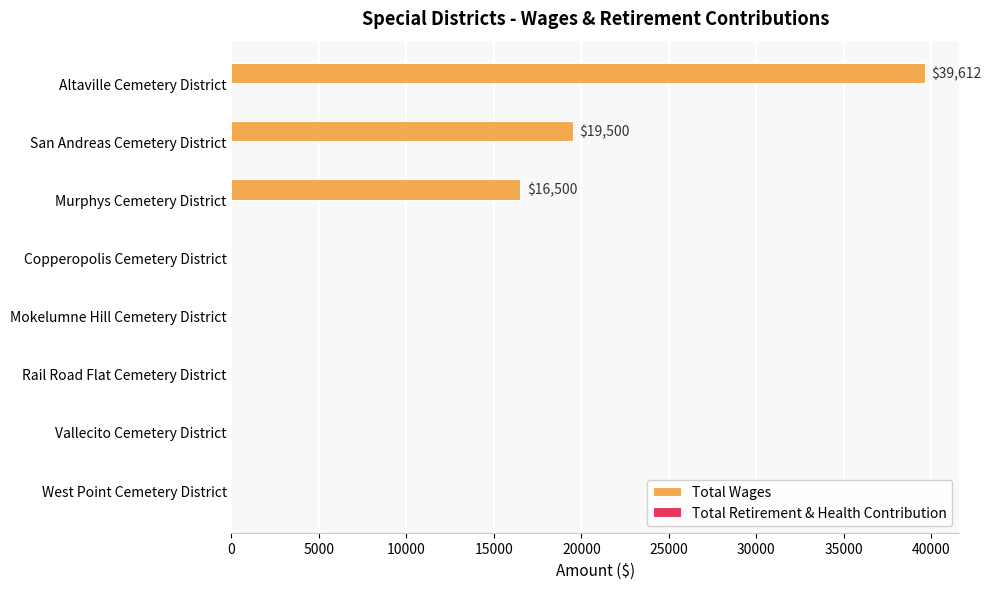

True or false: the data shows -26984 at Copperopolis Cemetery District.

False